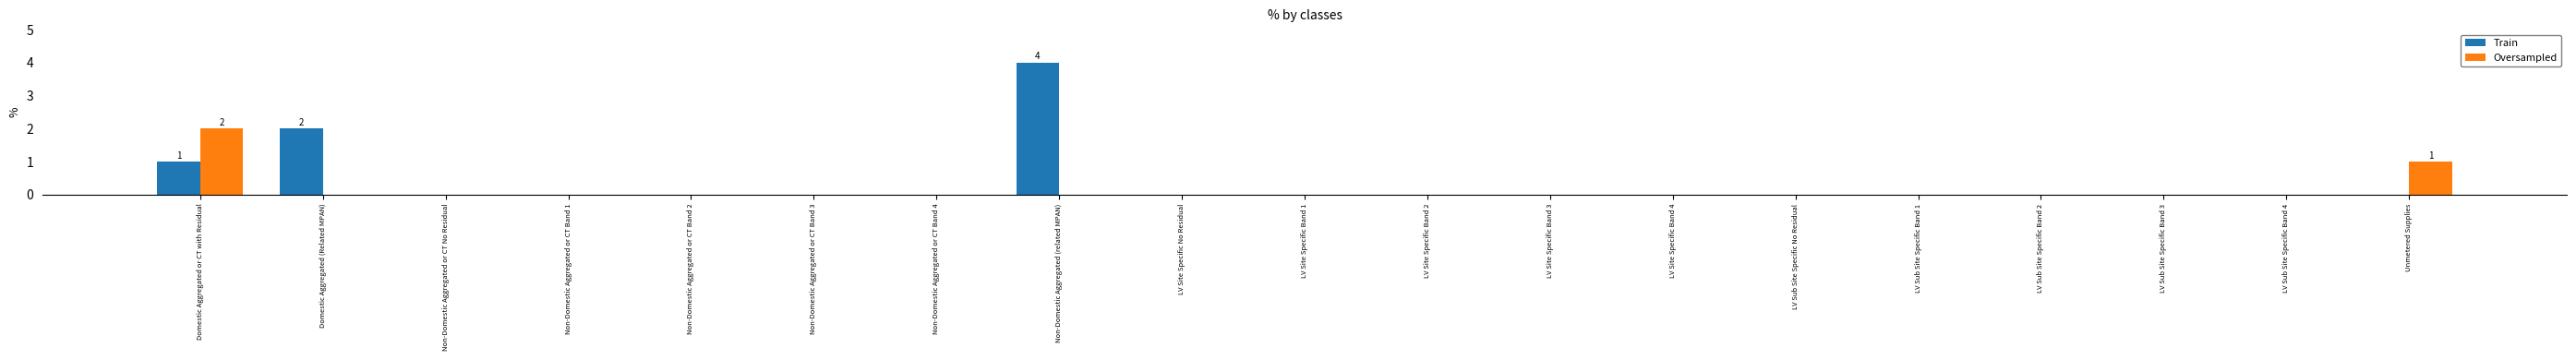

The value of Oversampled at LV Site Specific No Residual is 0. True or false?

True